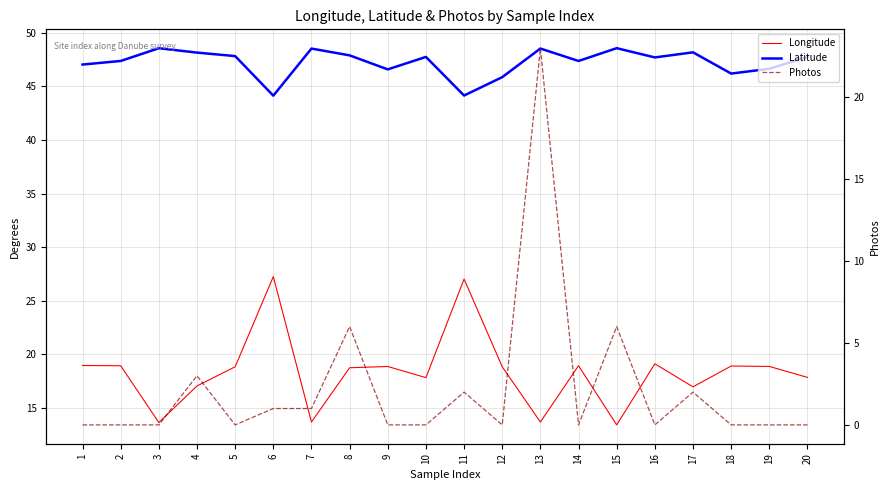

How many lines are shown in the chart?

3